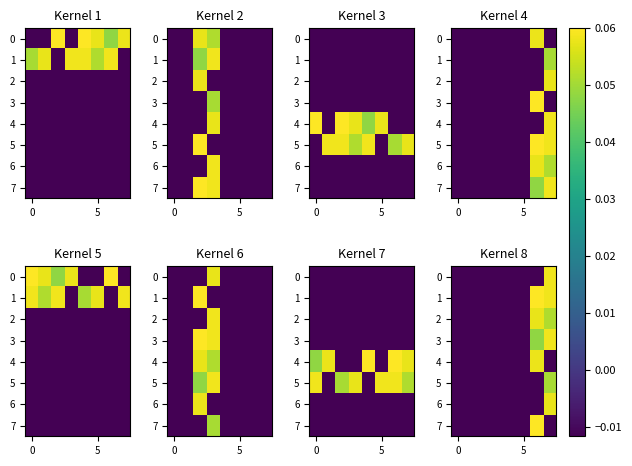

Count the number of categories in the chart.

8